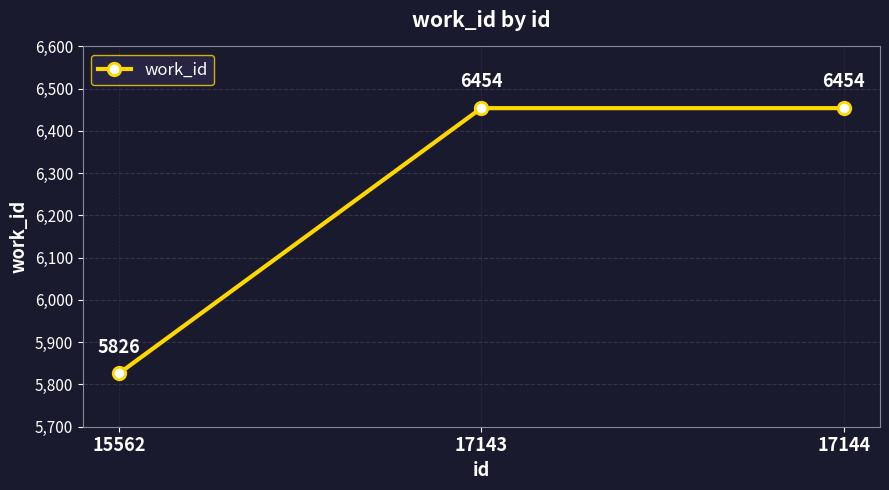

At which category does the chart reach its minimum across all series?

15562